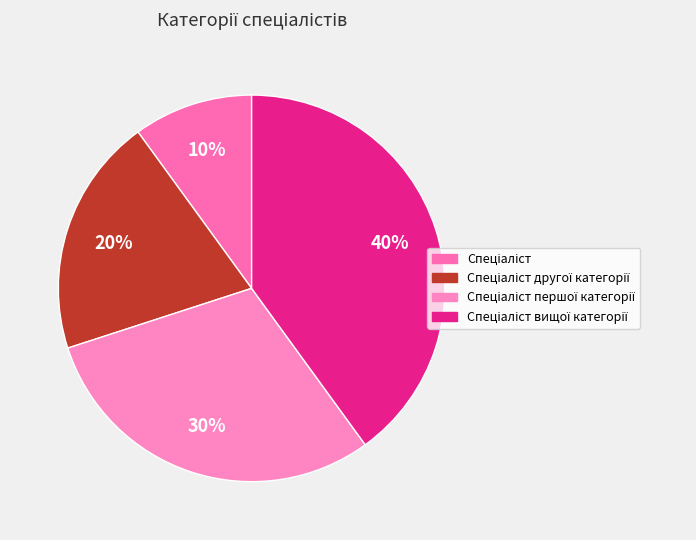

How many slices are in this pie chart?

4